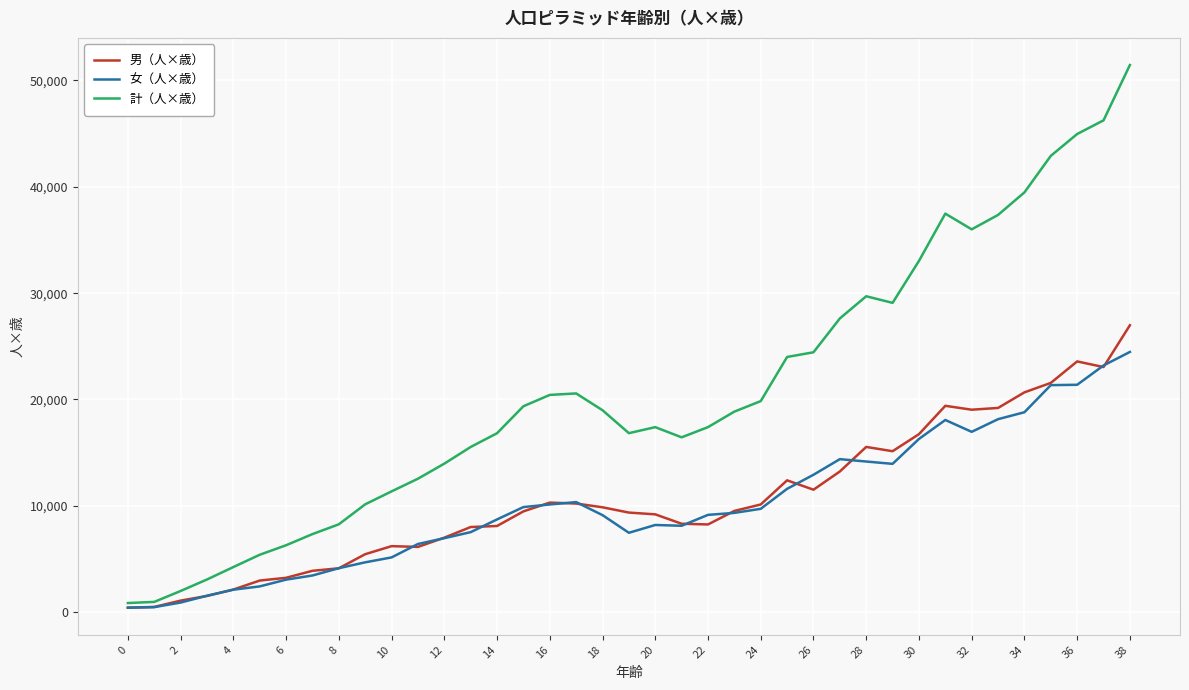

What is the greatest value displayed?

51452